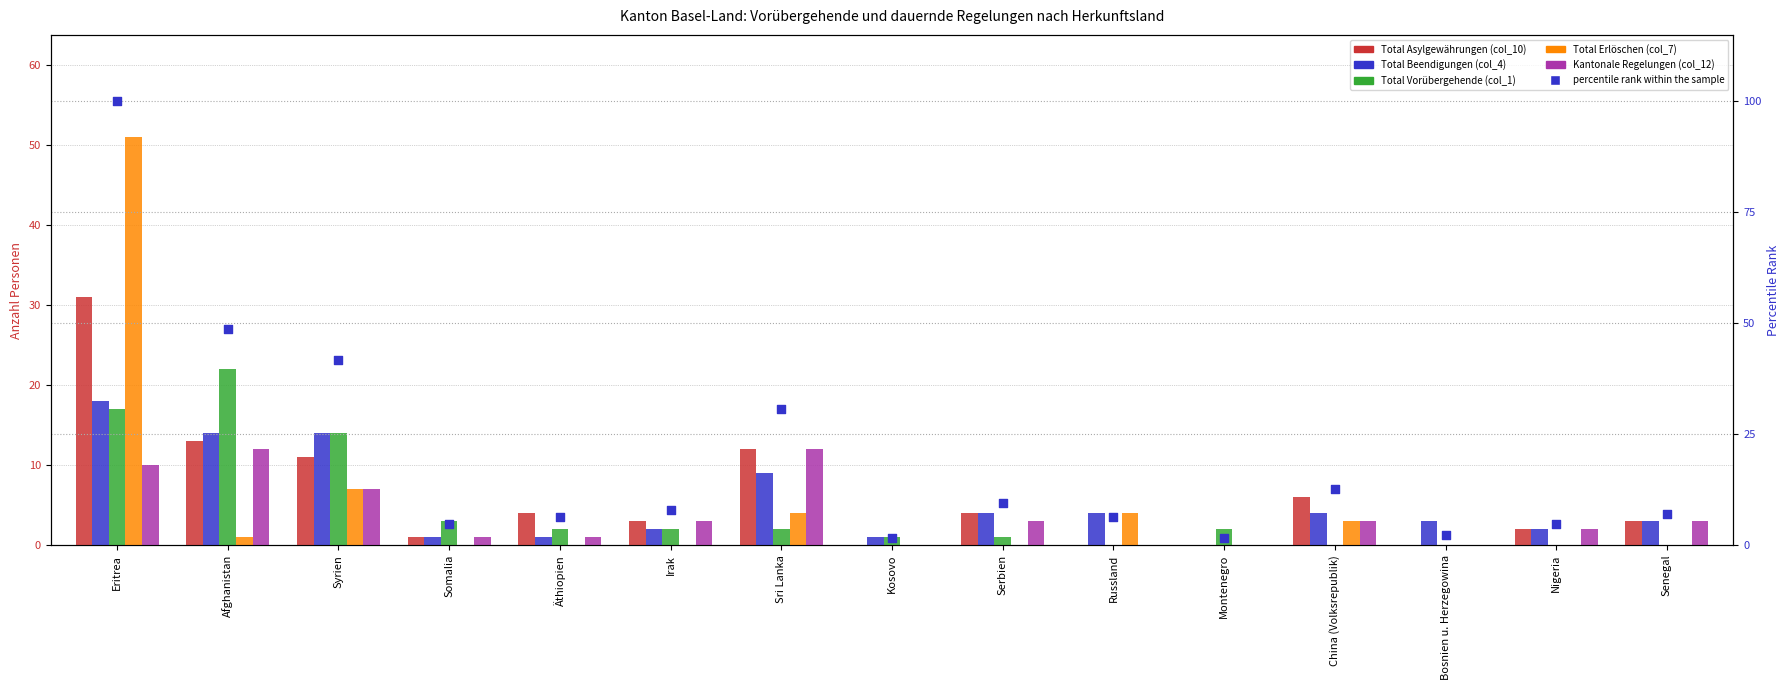

At which category is the sum across all series the highest?

Eritrea